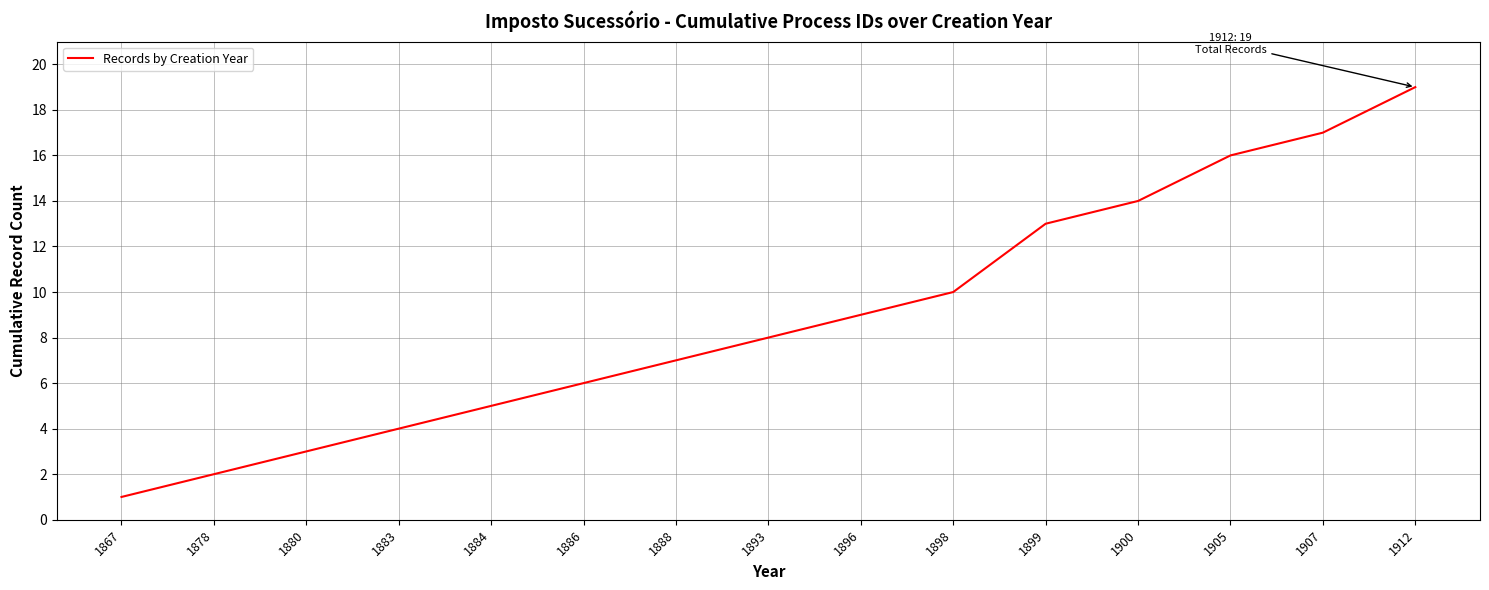

Reading right to left, what are all the values shown in this chart?

1912=19	1907=17	1905=16	1900=14	1899=13	1898=10	1896=9	1893=8	1888=7	1886=6	1884=5	1883=4	1880=3	1878=2	1867=1